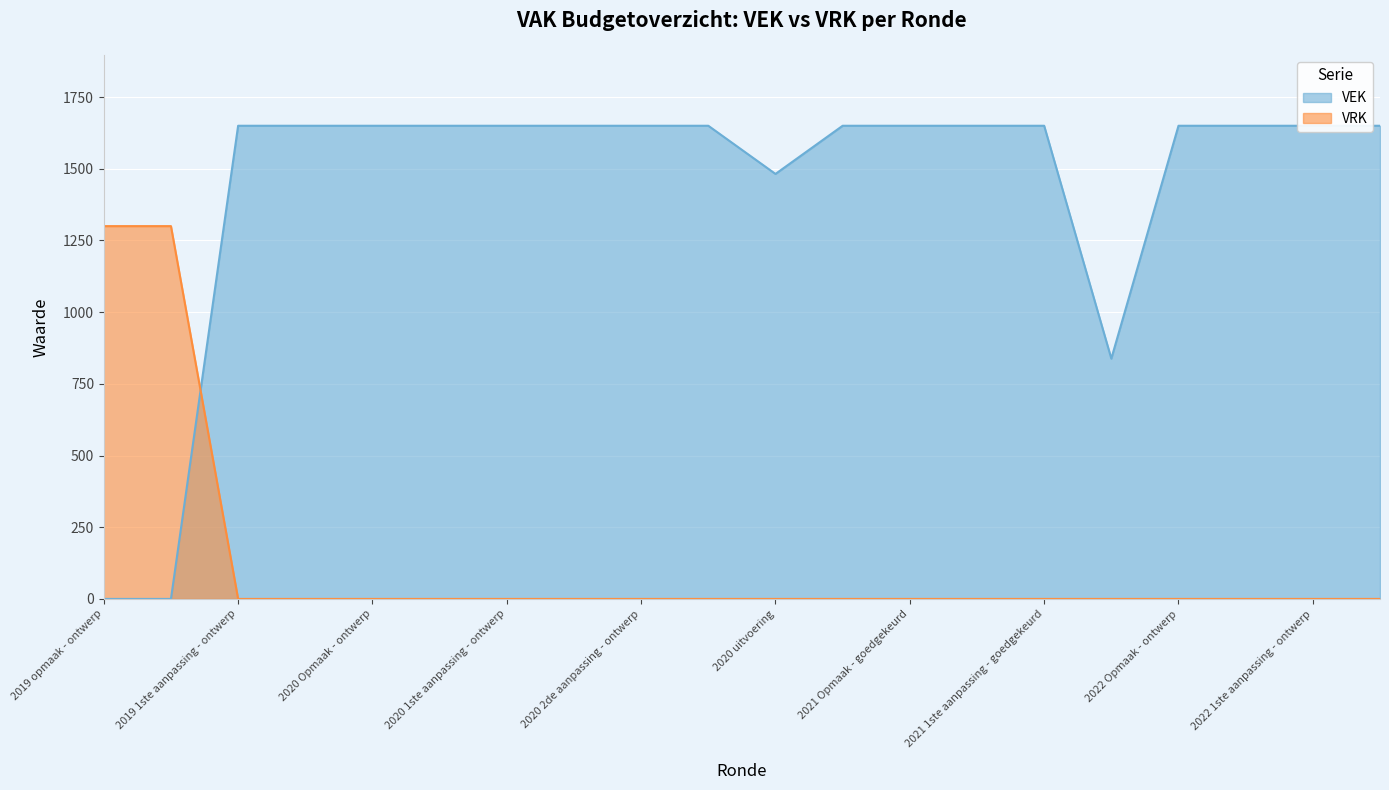

Between 2019 opmaak - ontwerp and 2019 opmaak - goedgekeurd, which is larger?

2019 opmaak - ontwerp